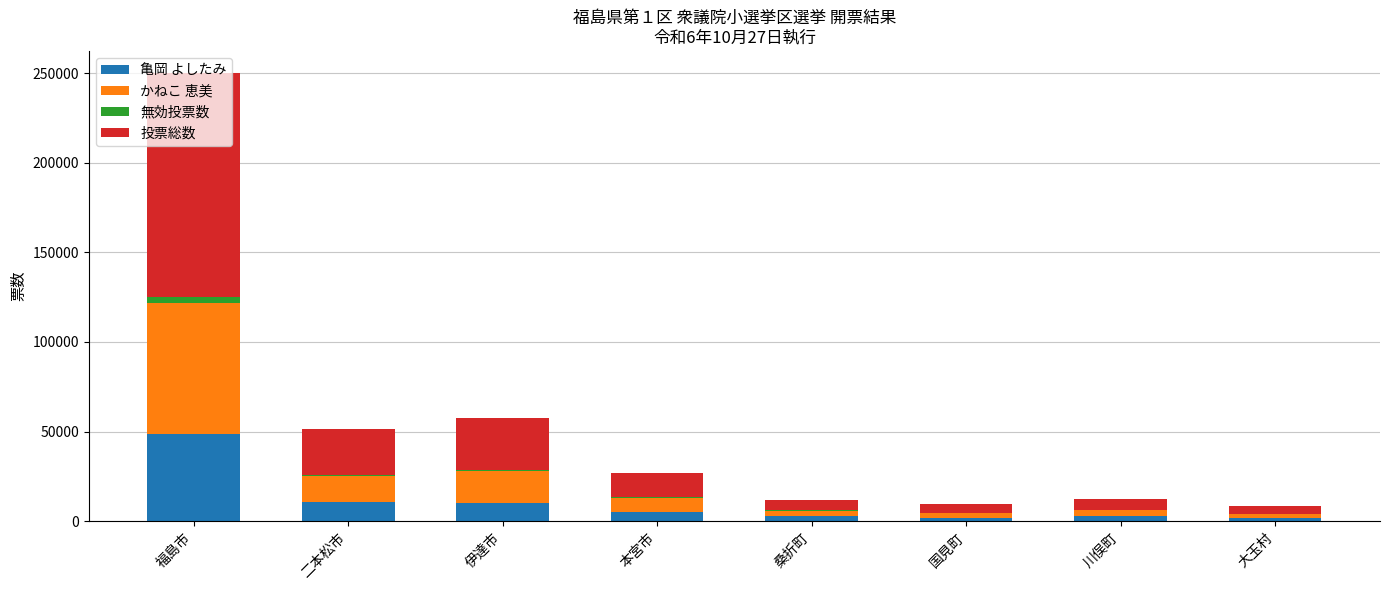

What is the highest value of the 亀岡 よしたみ series?

48820